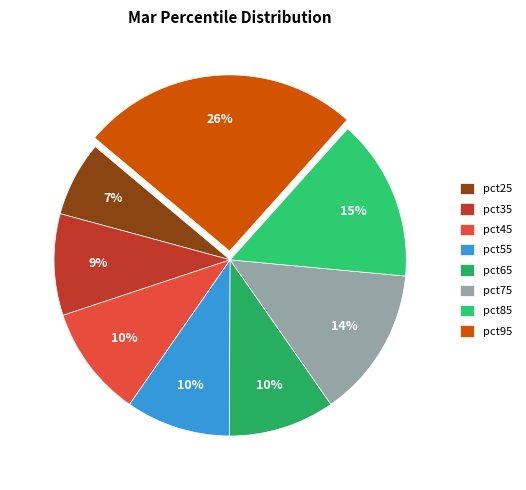

Which has a higher value, pct25 or pct75?

pct75